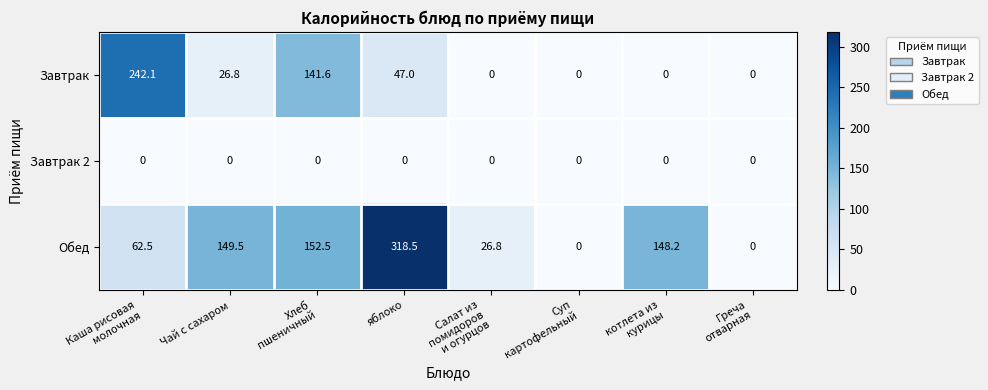

Rank the series by their maximum value, from highest to lowest.

Обед, Завтрак, Завтрак 2